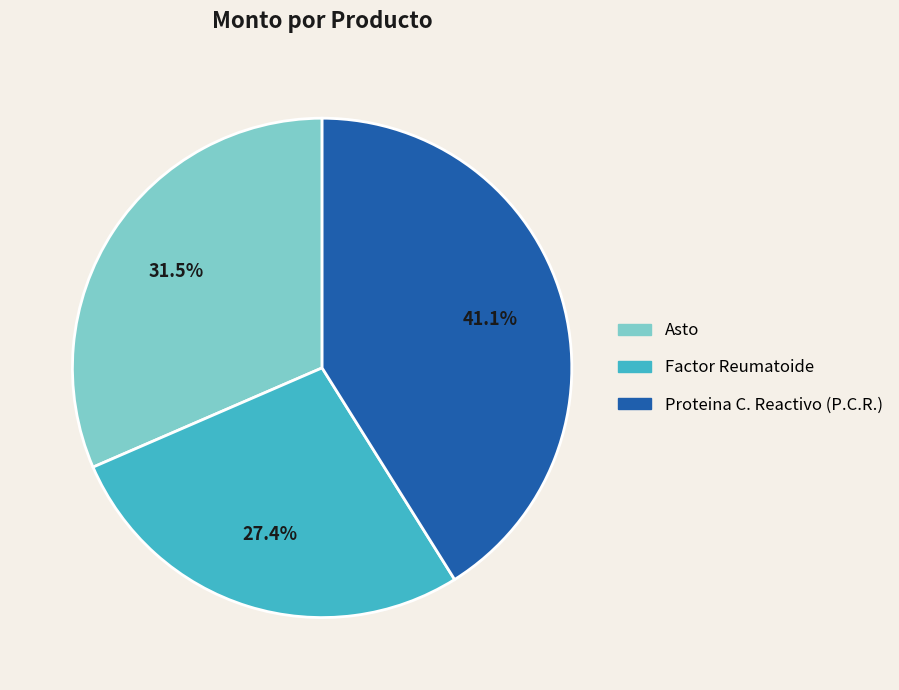

To the nearest percent, what portion does Factor Reumatoide represent?

27%